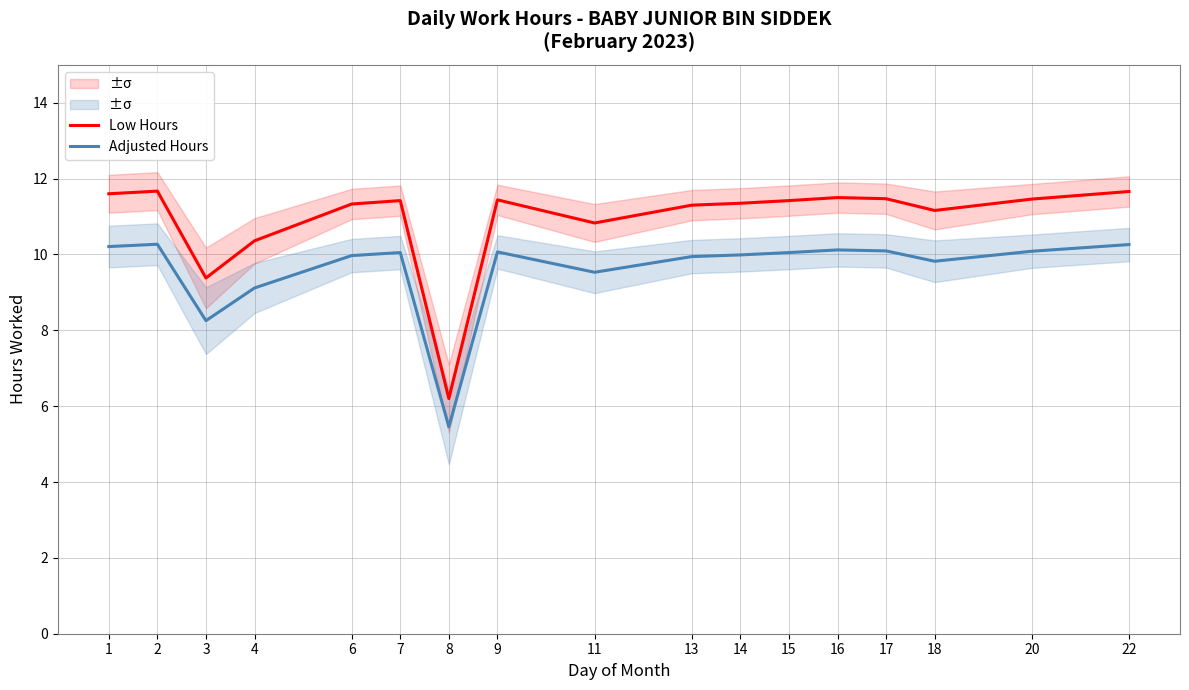

Is this an area chart (filled region under the line)?

No